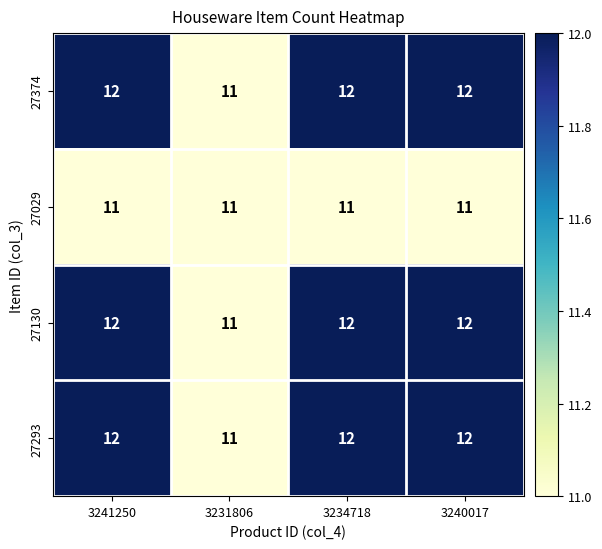

What is the lowest value of the 27293 series?

11